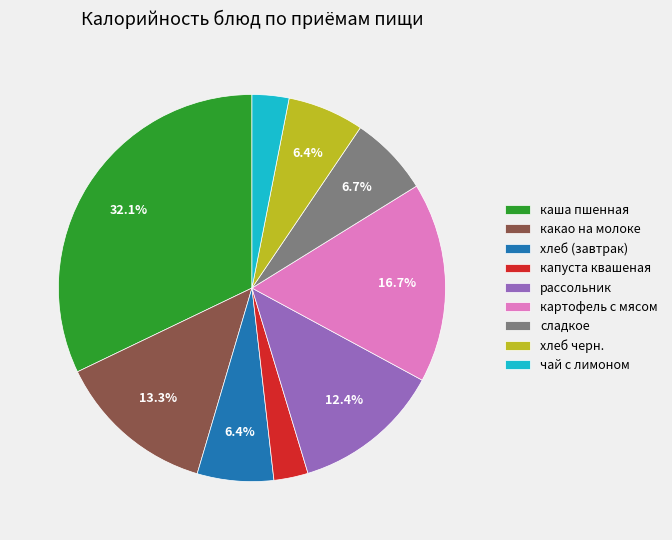

How many segments does this pie chart have?

9